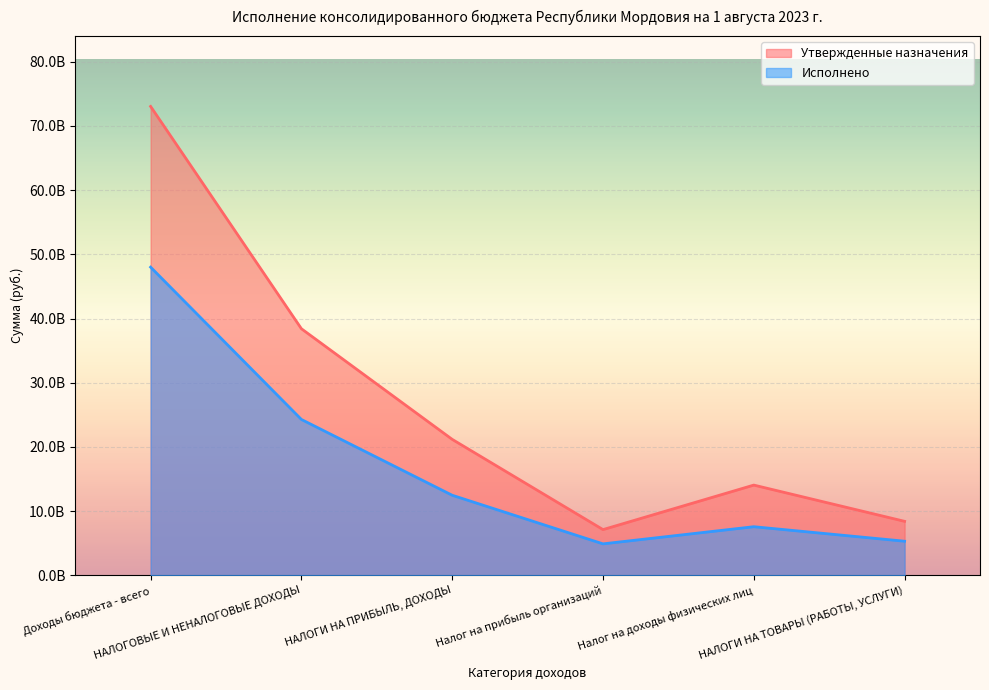

What is the total value across all series at НАЛОГИ НА ПРИБЫЛЬ, ДОХОДЫ?

33649280654.9